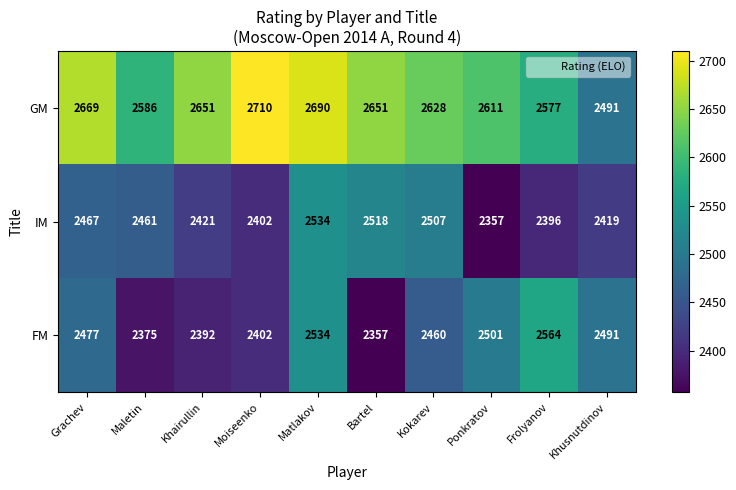

What is the total value across all series at Maletin?

7422